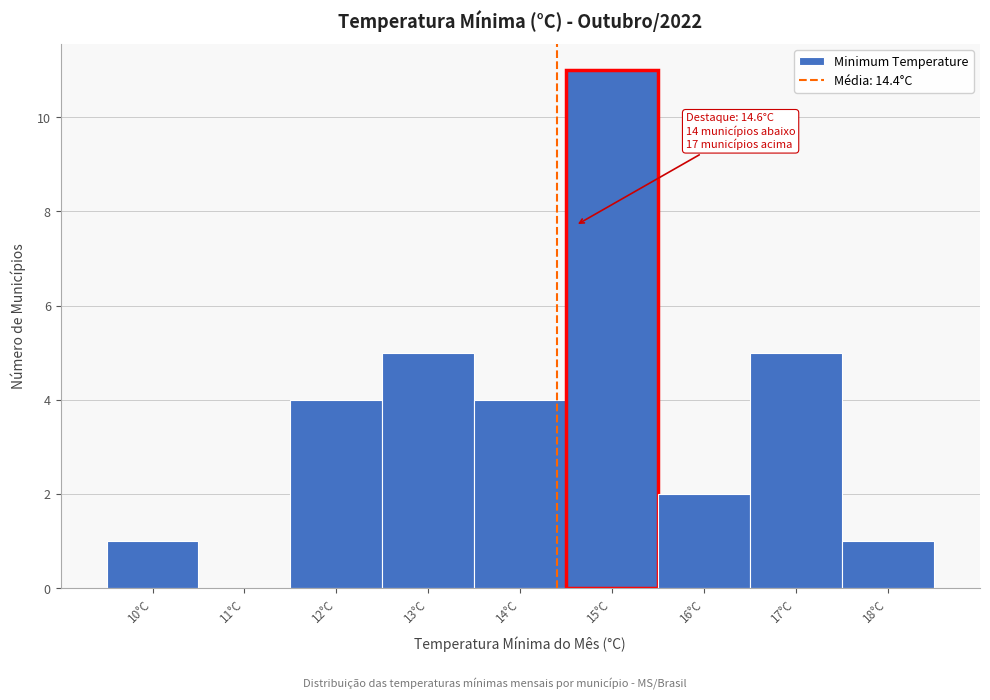

Over which range of the x-axis is the bar tallest?

14.5 to 15.5